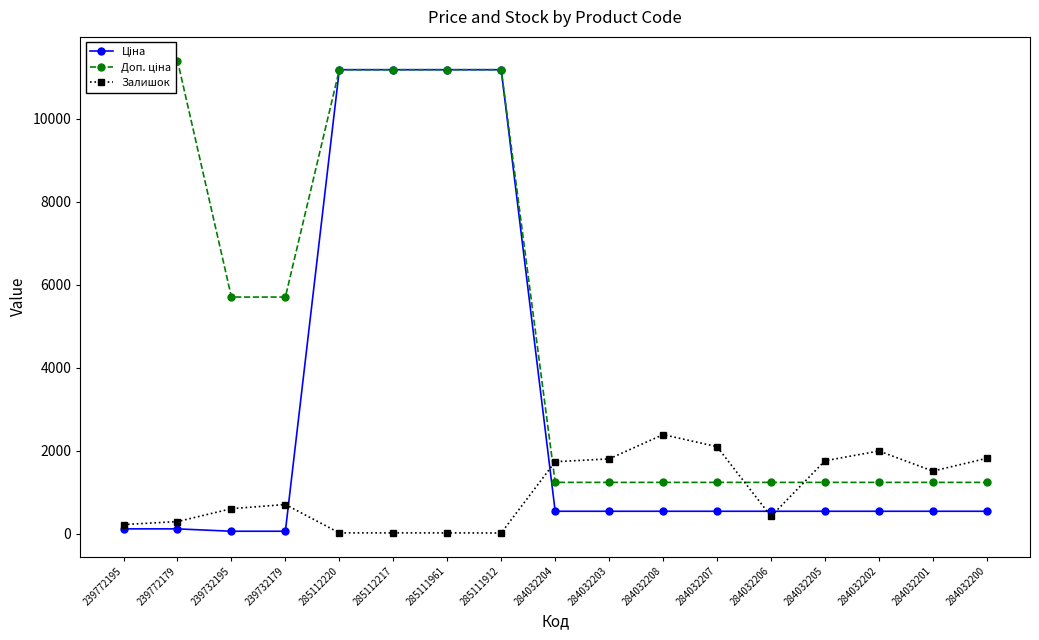

Which category has the lowest value across all series?

285111912